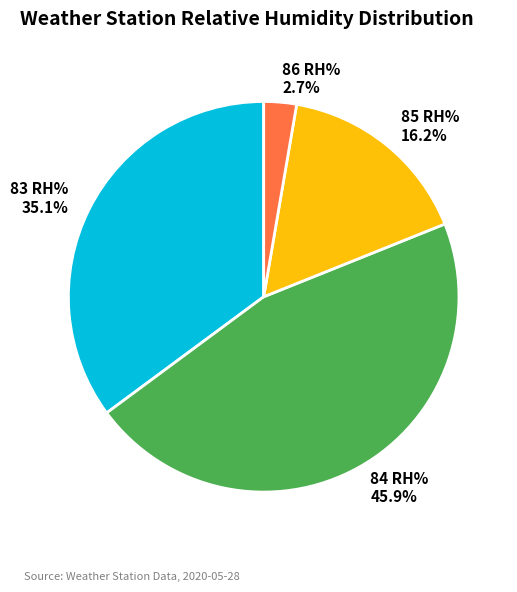

What percentage is the 85 RH% slice, to the nearest percent?

16%